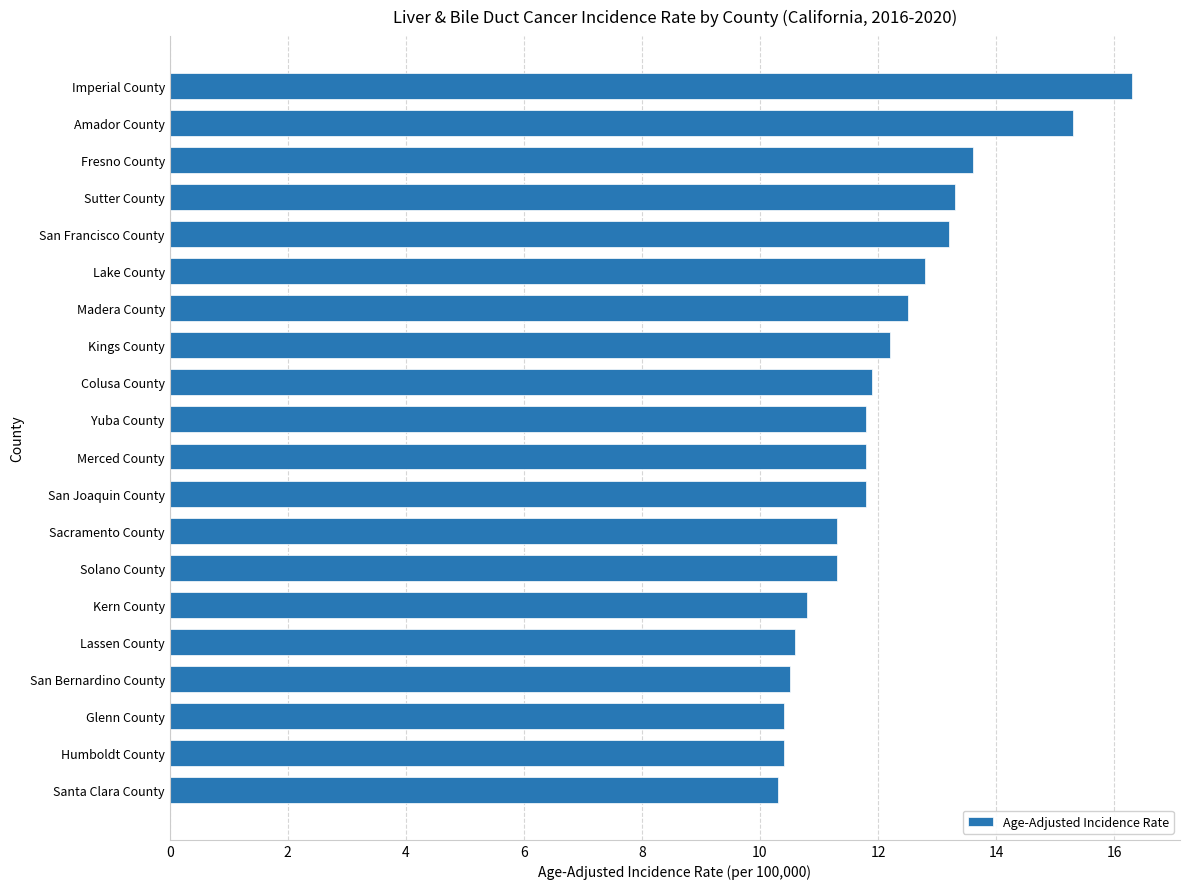

What is the approximate value at Kings County?

12.2